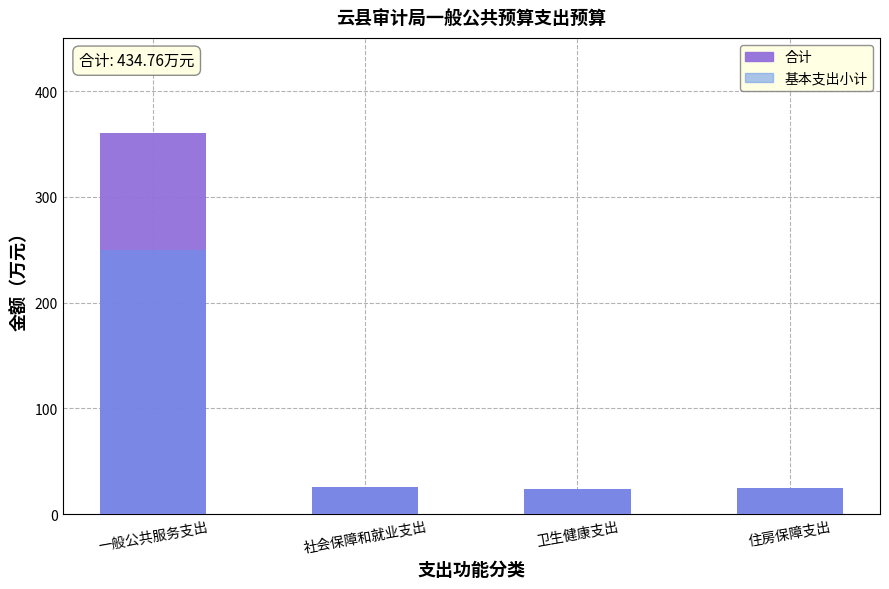

What is the sum of the 合计 values at 社会保障和就业支出 and 卫生健康支出?

49.5